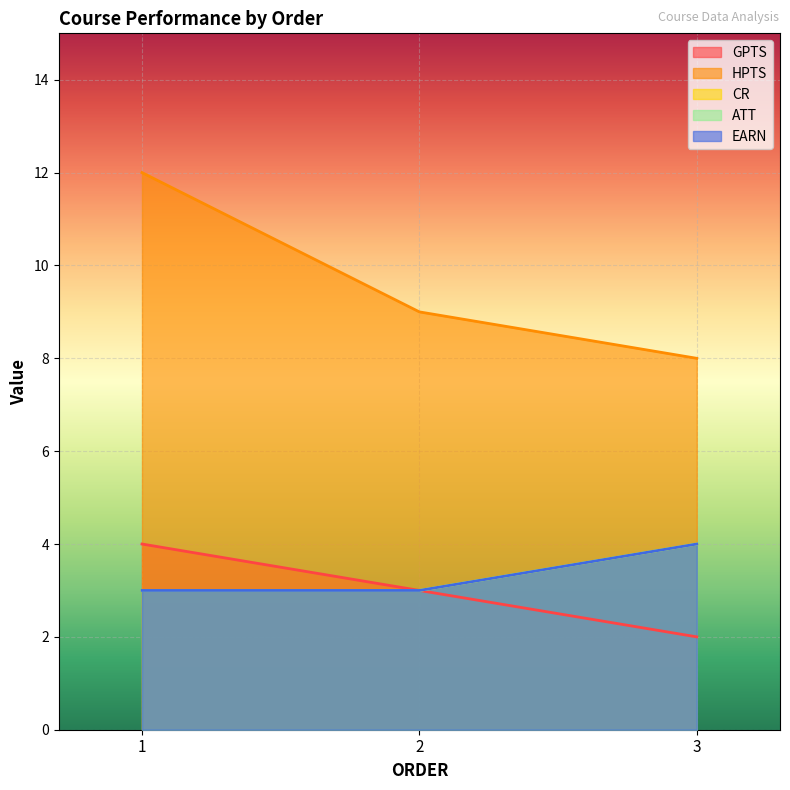

What is the approximate value of CR at 1?

3